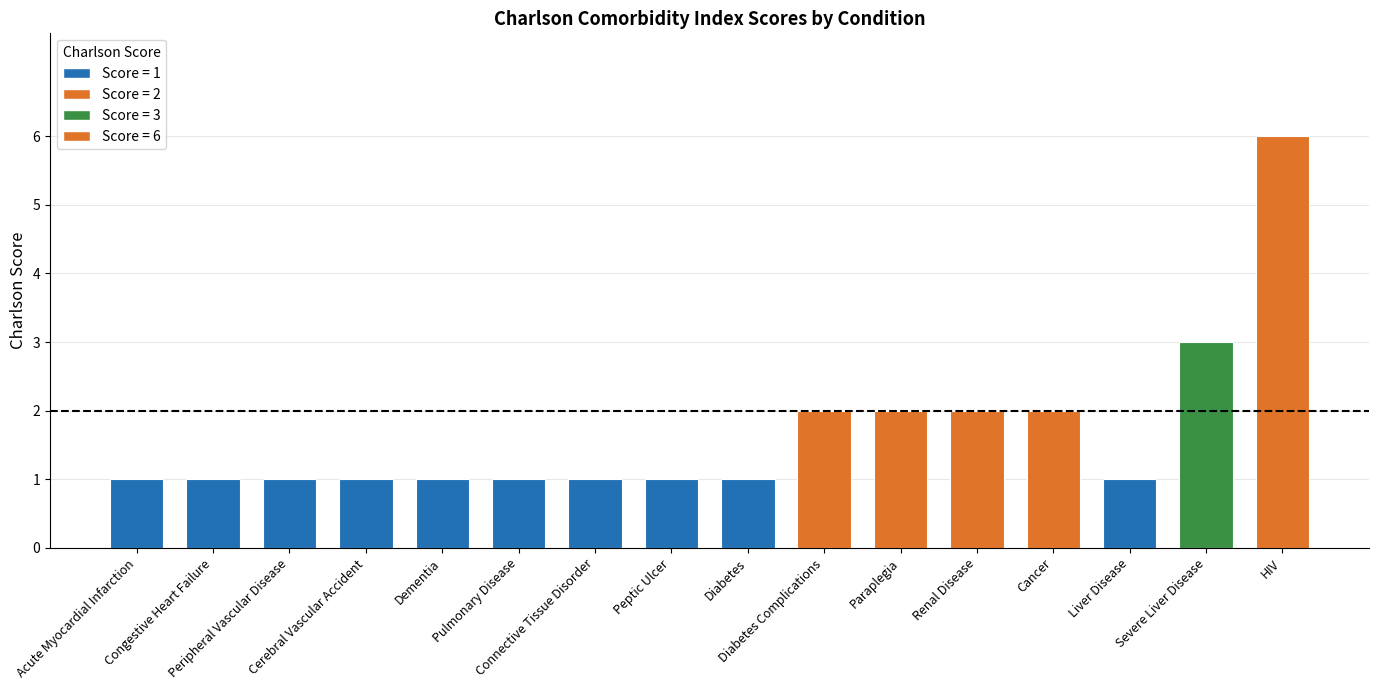

What is the smallest value displayed?

1